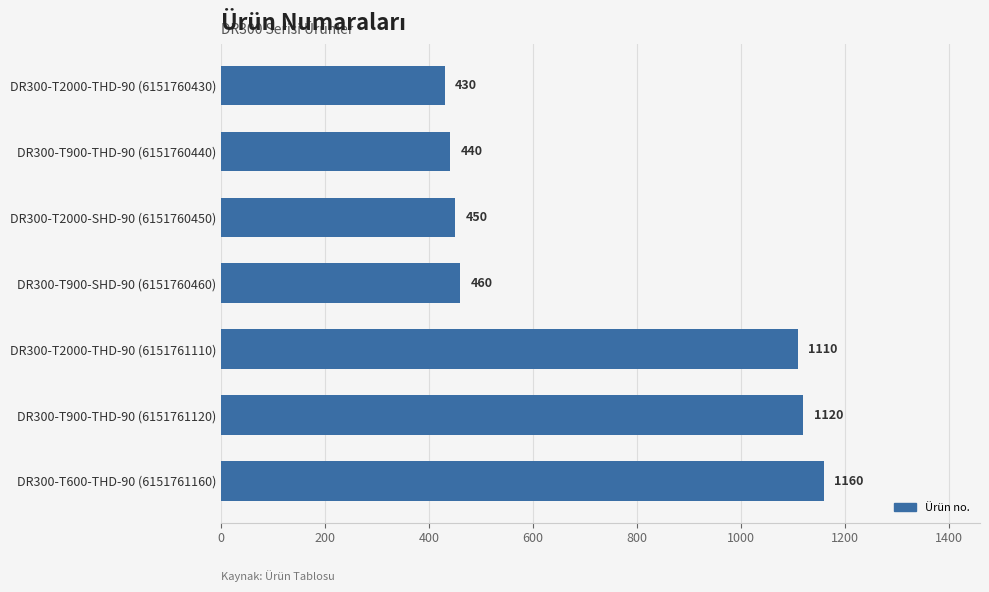

Does the chart contain any negative values?

No